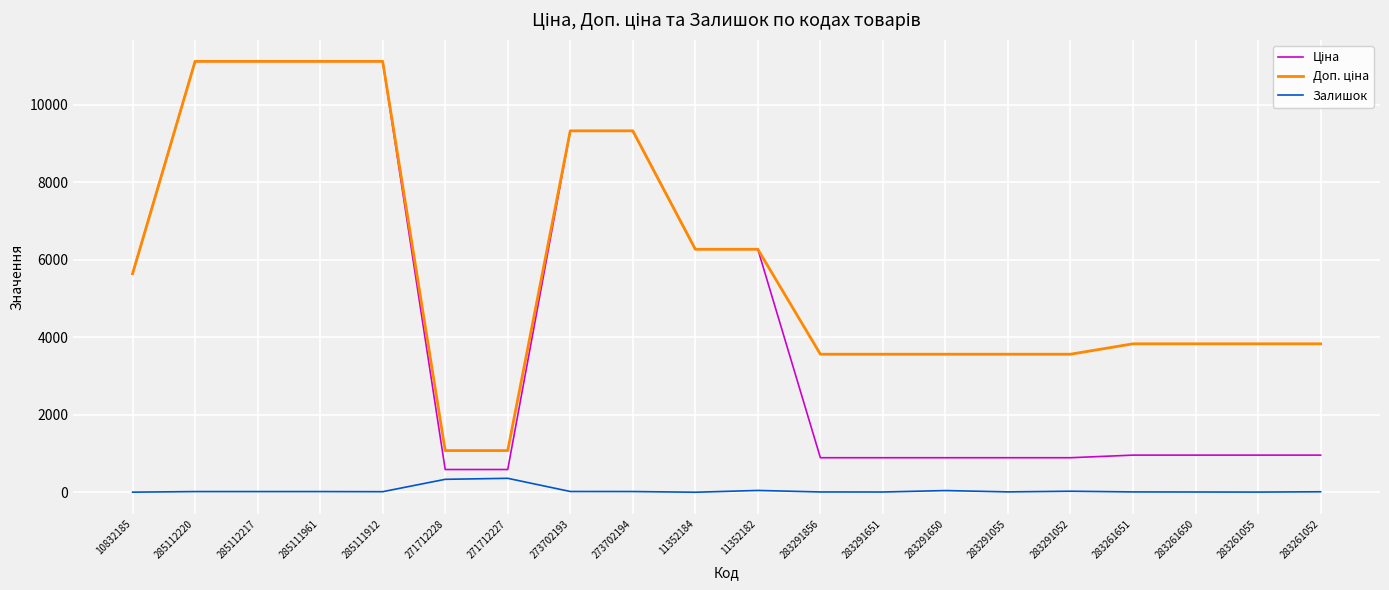

What is the total value across all series at 271712227?

2019.4